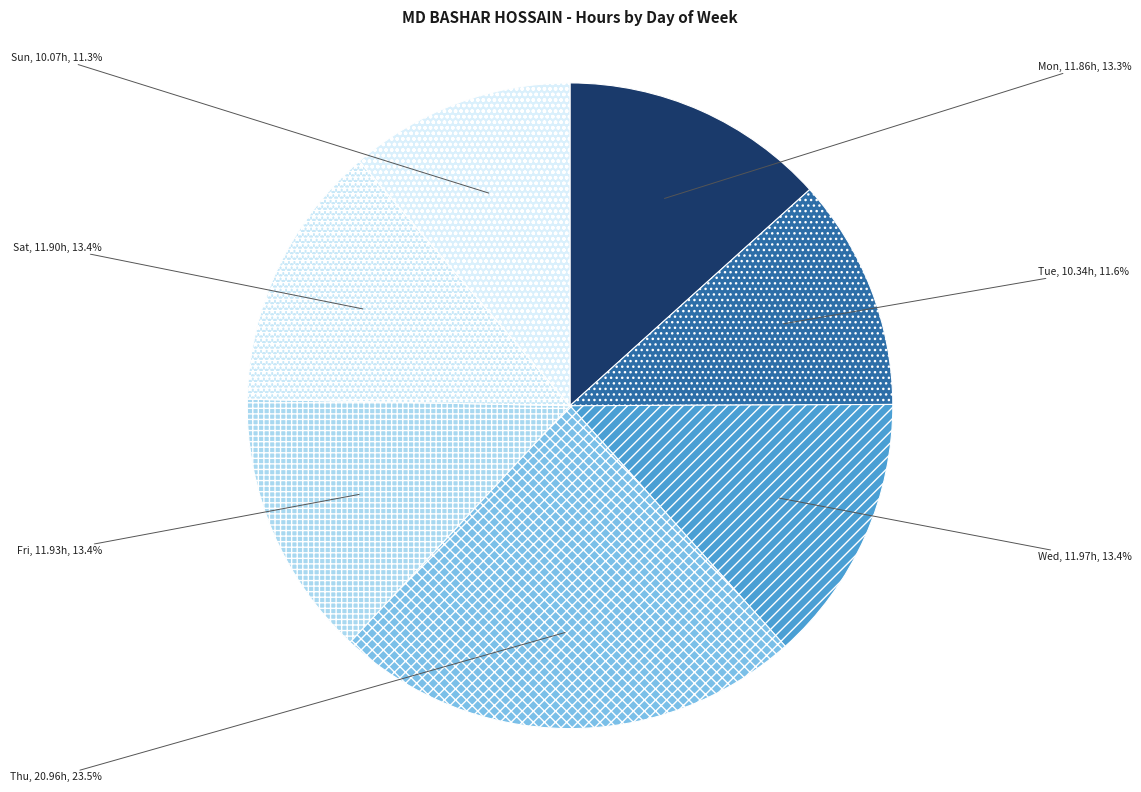

To the nearest percent, what is the combined percentage of Sat and Thu?

37%